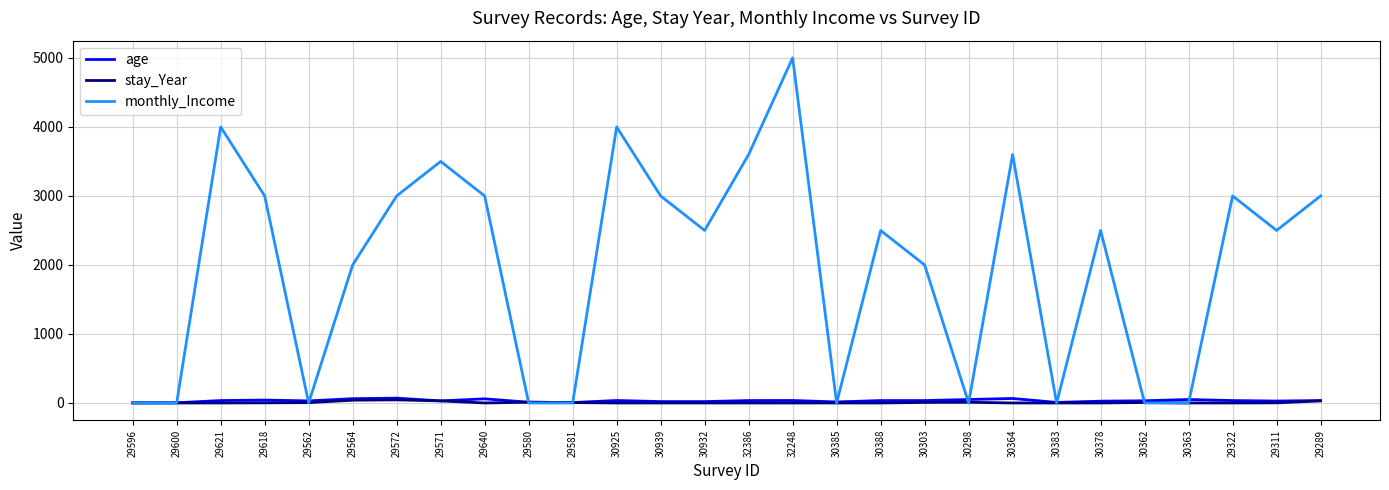

How many lines are shown in the chart?

3